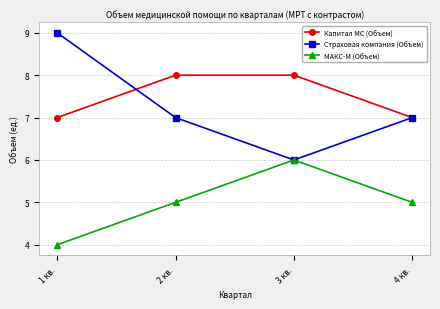

At how many categories does at least one series exceed 4?

4